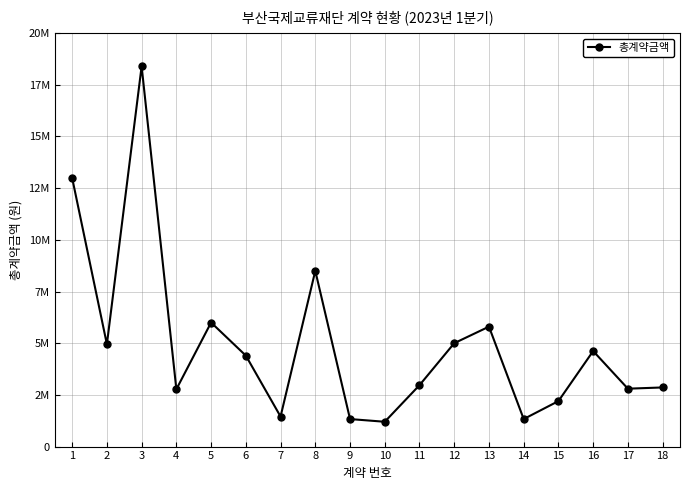

True or false: the data shows 2035063 at 9.

False